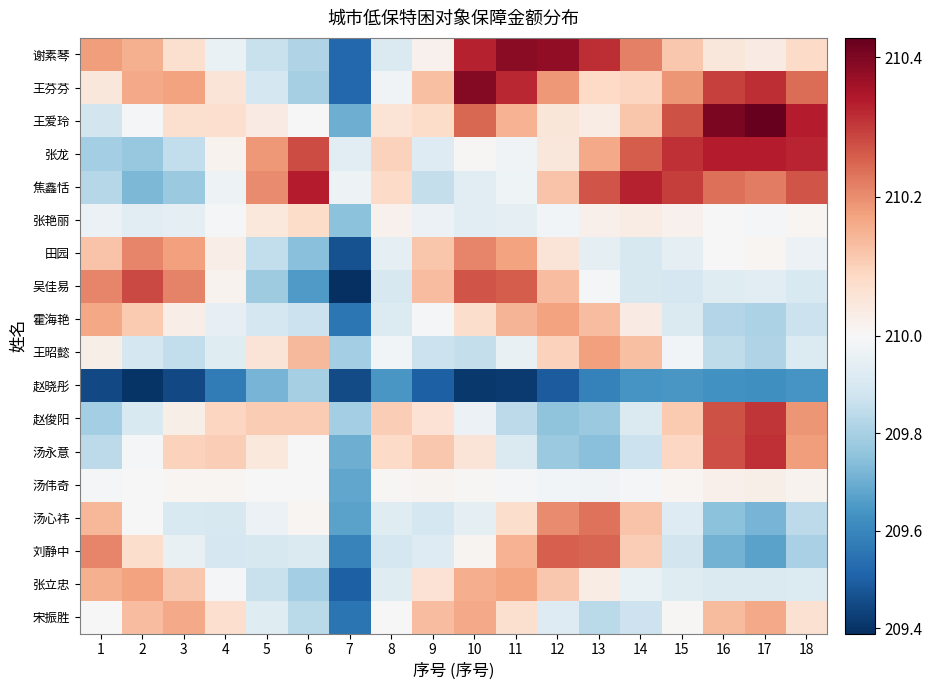

At which category is the sum across all series the highest?

10